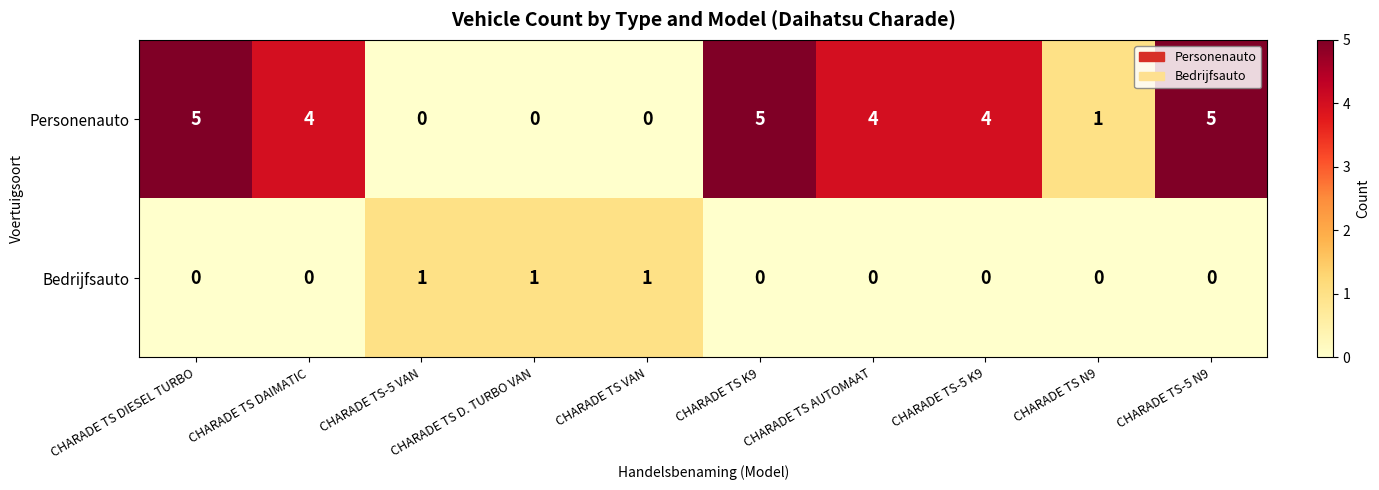

Which series has the largest total across all categories?

Personenauto